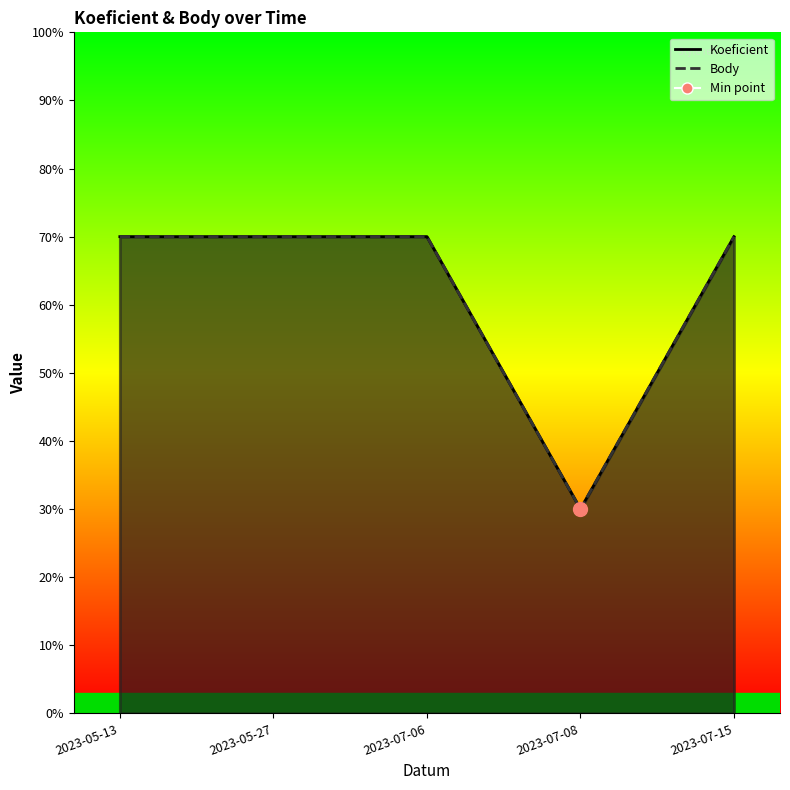

At which category is the sum across all series the highest?

2023-05-13